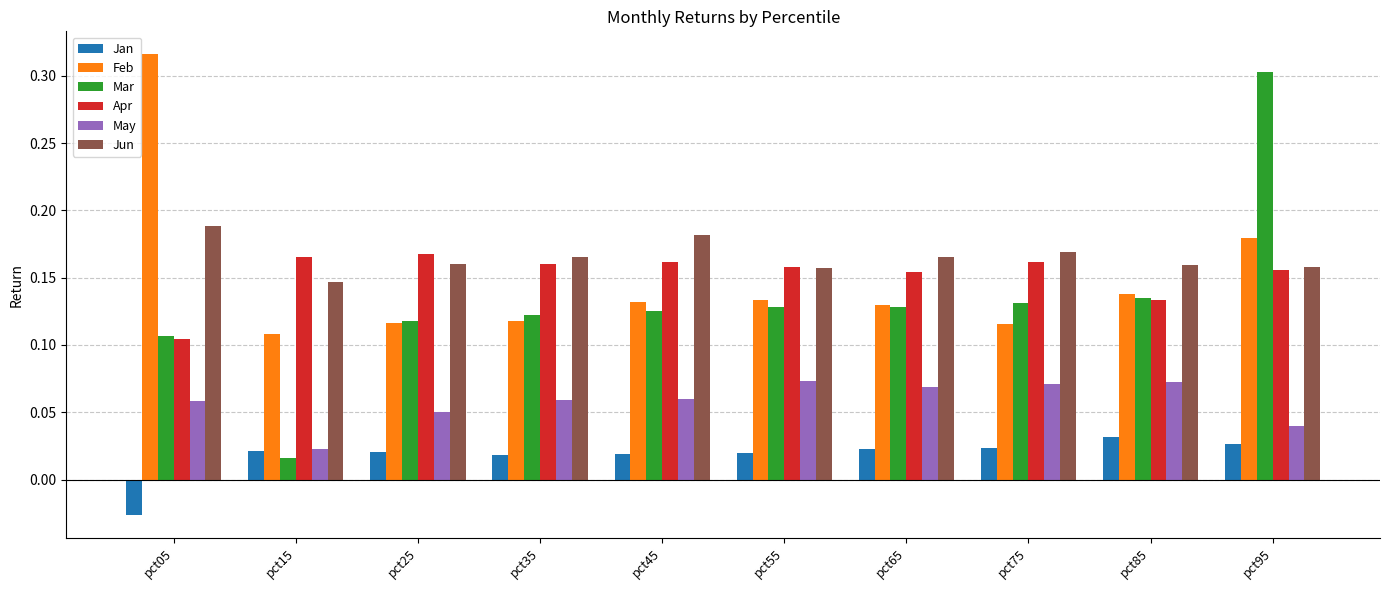

At which category is the sum across all series the highest?

pct95